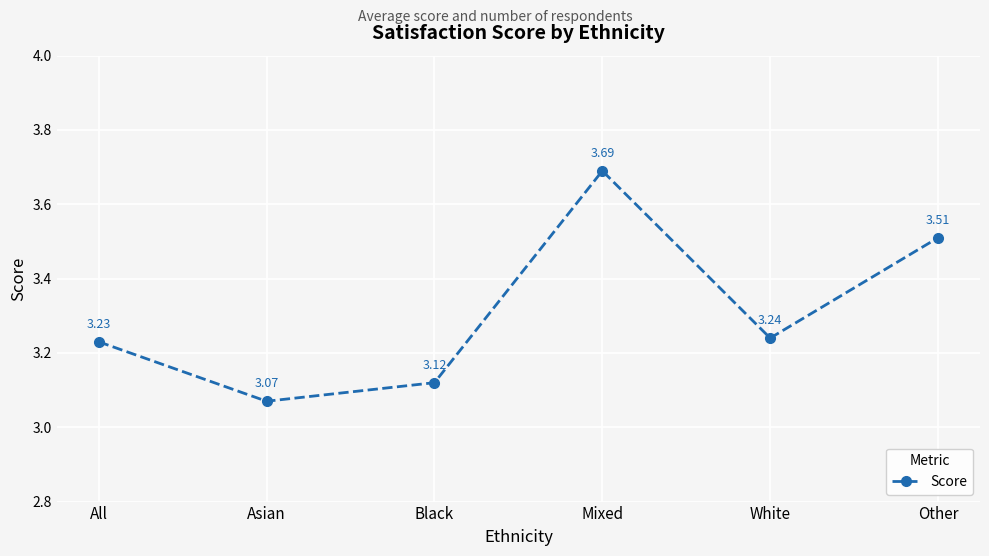

List the labels in order of value, smallest first.

Asian, Black, All, White, Other, Mixed